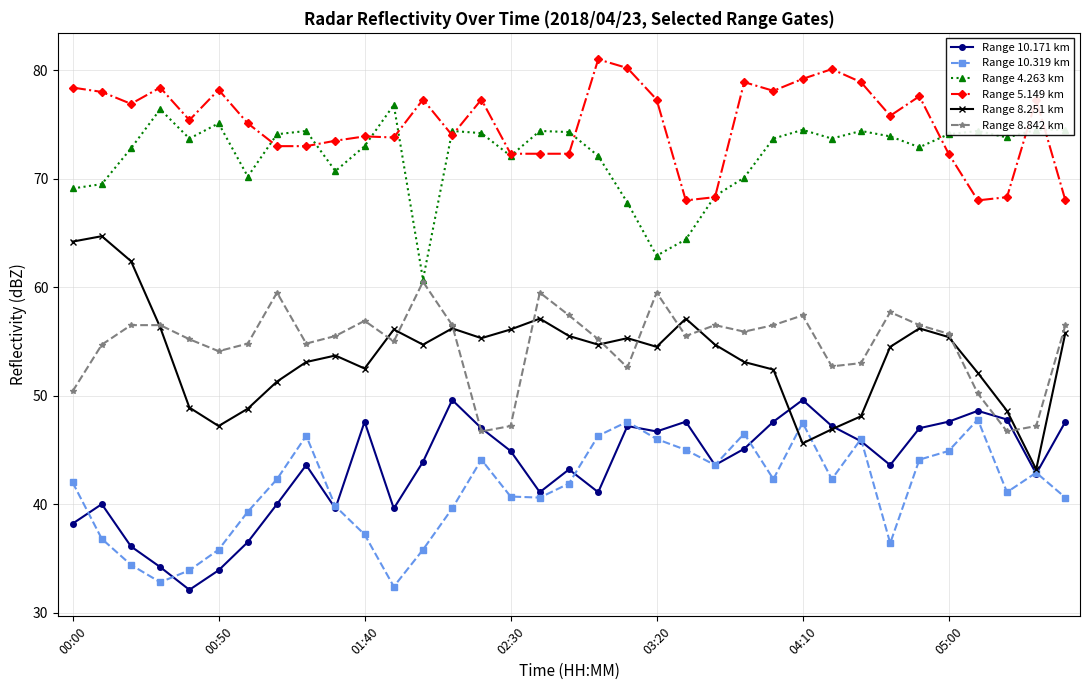

How many interior local peaks does the Range 10.171 km series have?

9